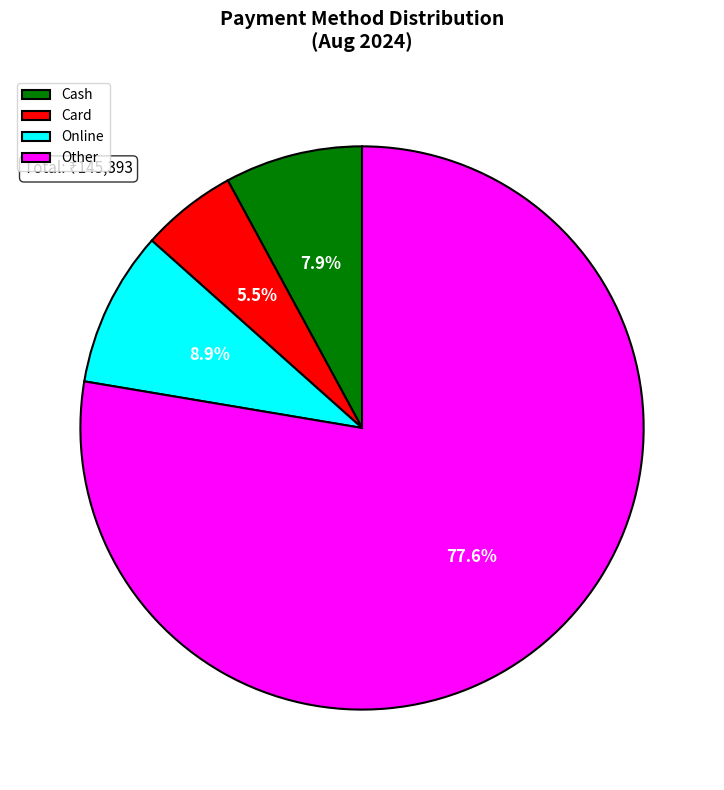

Approximately how many times larger is the value at Other compared to Online?

8.7